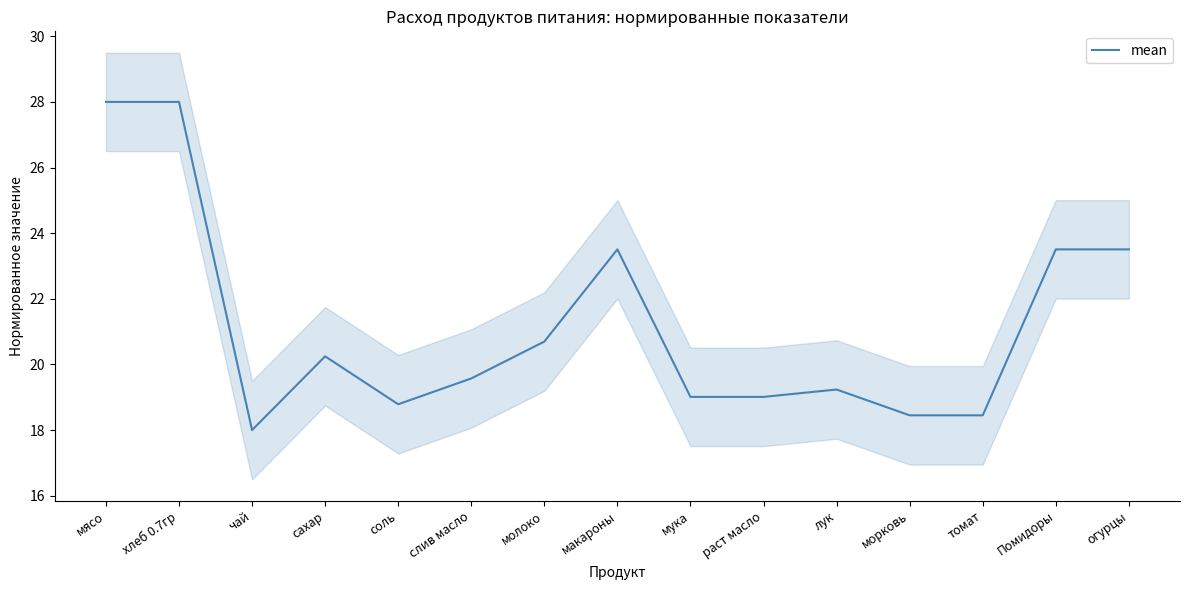

What position from the right is лук?

5